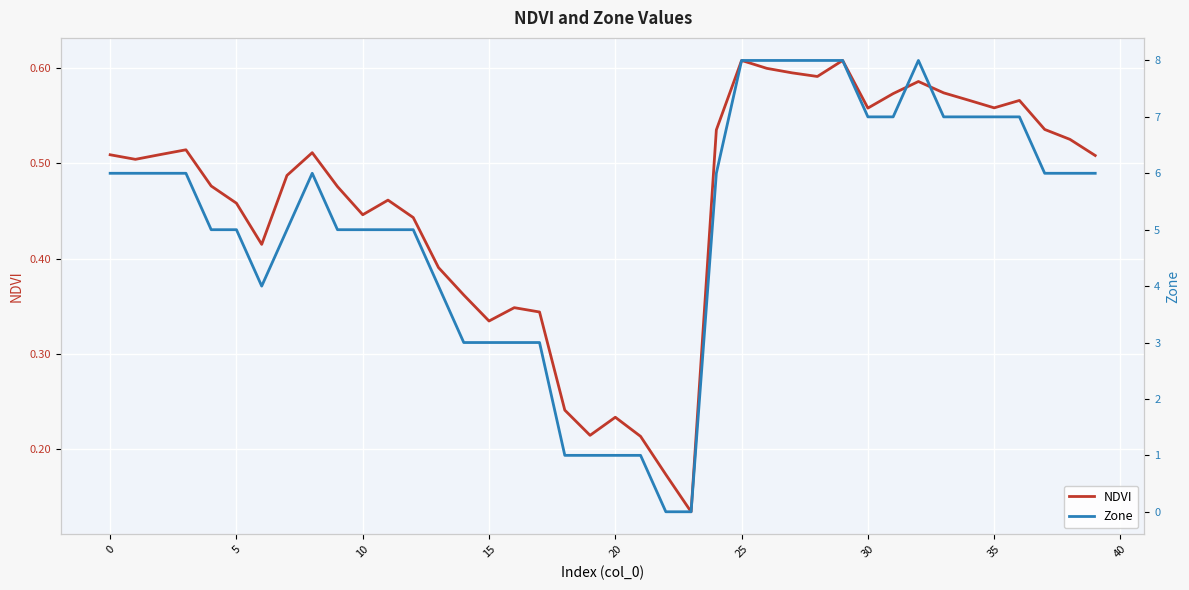

True or false: Zone has a value of 2.2 at 32.

False